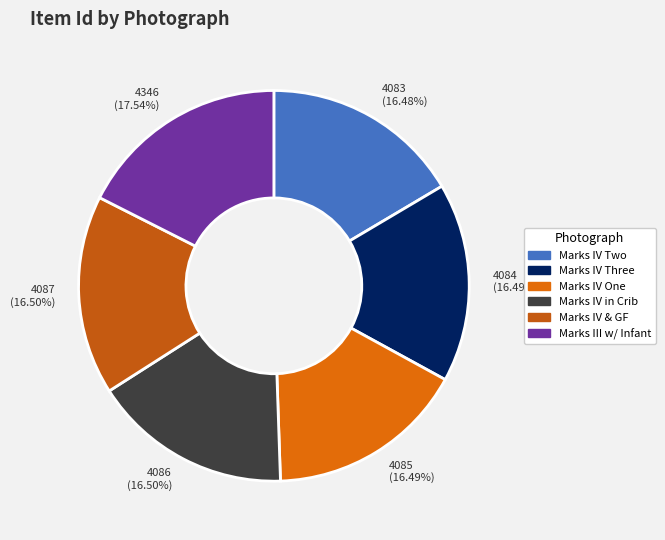

Does any single category account for the majority?

No